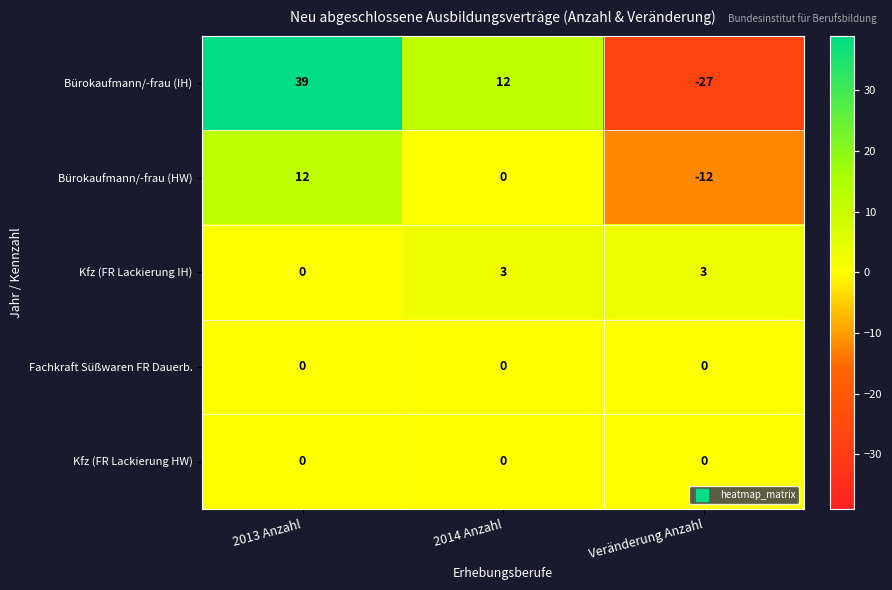

Reading left to right, what are all the values shown in this chart?

Bürokaufmann/-frau (IH): 39	12	-27
Bürokaufmann/-frau (HW): 12	0	-12
Kfz (FR Lackierung IH): 0	3	3
Fachkraft Süßwaren FR Dauerb.: 0	0	0
Kfz (FR Lackierung HW): 0	0	0